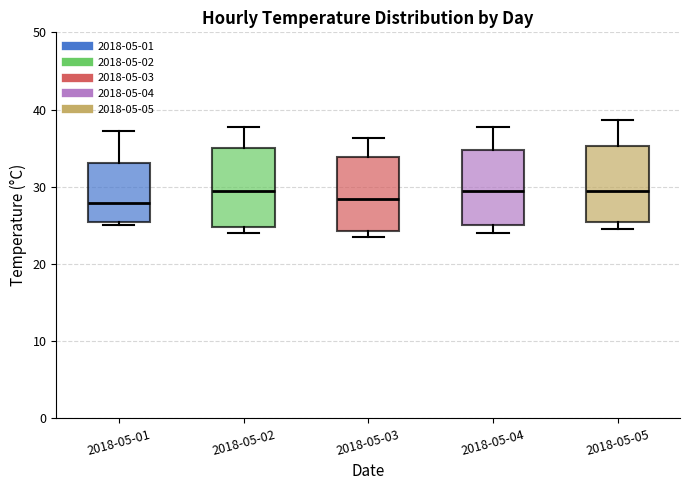

Where does the median line of the box for 2018-05-04 sit on the y-axis? The values are not printed on the chart, so give them approximately, as read against the axis.

29